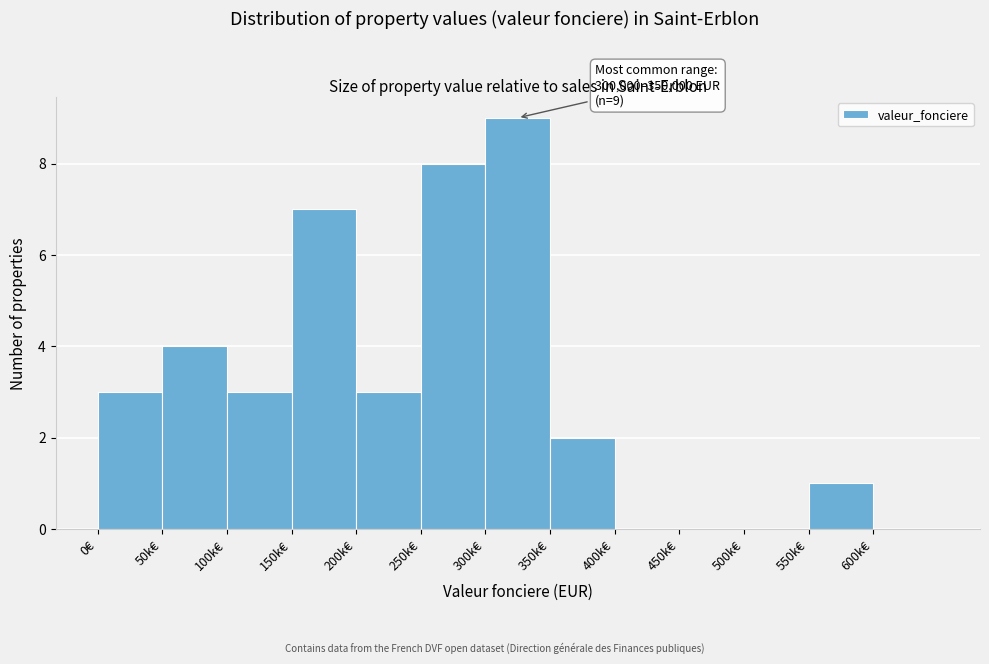

Reading left to right, list all the values displayed in this chart.

0€=3	50k€=4	100k€=3	150k€=7	200k€=3	250k€=8	300k€=9	350k€=2	400k€=0	450k€=0	500k€=0	550k€=1	600k€=0